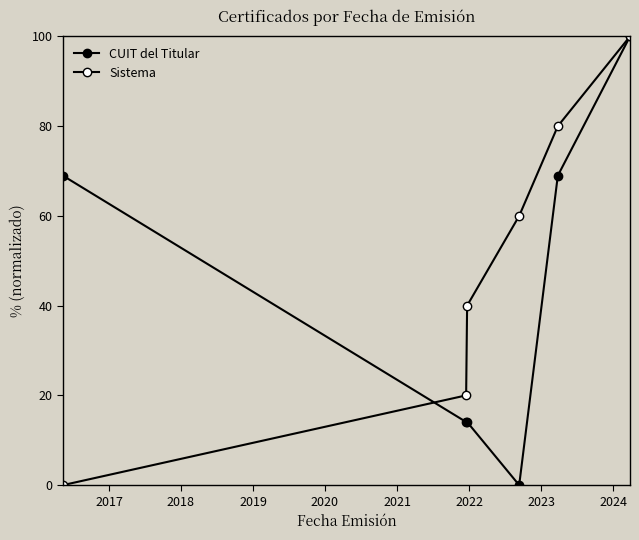

What is the difference between the second highest and second lowest values in the Sistema series?

60.0